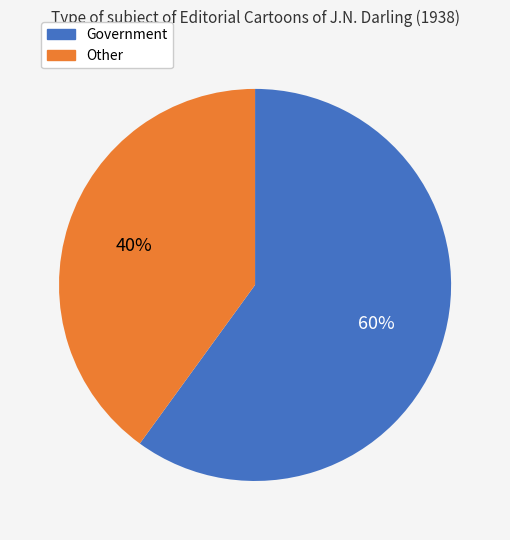

To the nearest percent, what percentage of the pie is Other?

40%